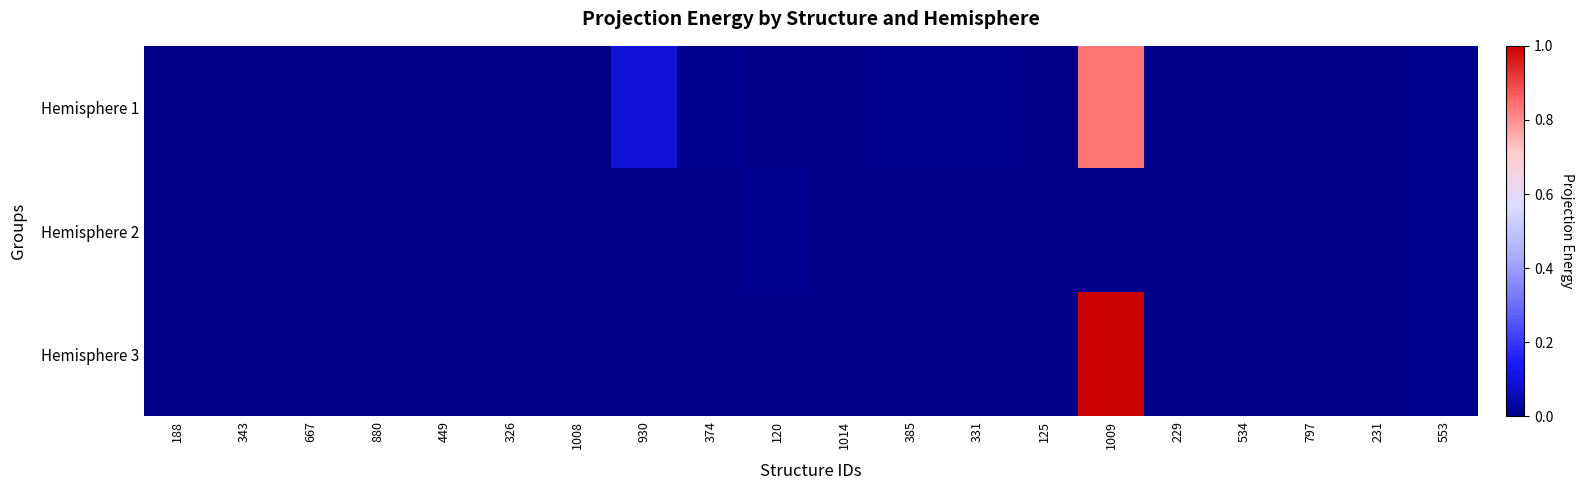

Reading left to right, list all the values displayed in this chart.

Hemisphere 1: 188=0.0	343=0.0	667=0.0	880=0.0	449=0.0	326=0.0	1008=0.0	930=0.1	374=0.0	120=0.0	1014=0.0	385=0.0	331=0.0	125=0.0	1009=0.8	229=0.0	534=0.0	797=0.0	231=0.0	553=0.0
Hemisphere 2: 188=0.0	343=0.0	667=0.0	880=0.0	449=0.0	326=0.0	1008=0.0	930=0.0	374=0.0	120=0.0	1014=0.0	385=0.0	331=0.0	125=0.0	1009=0.0	229=0.0	534=0.0	797=0.0	231=0.0	553=0.0
Hemisphere 3: 188=0.0	343=0.0	667=0.0	880=0.0	449=0.0	326=0.0	1008=0.0	930=0.0	374=0.0	120=0.0	1014=0.0	385=0.0	331=0.0	125=0.0	1009=1.0	229=0.0	534=0.0	797=0.0	231=0.0	553=0.0